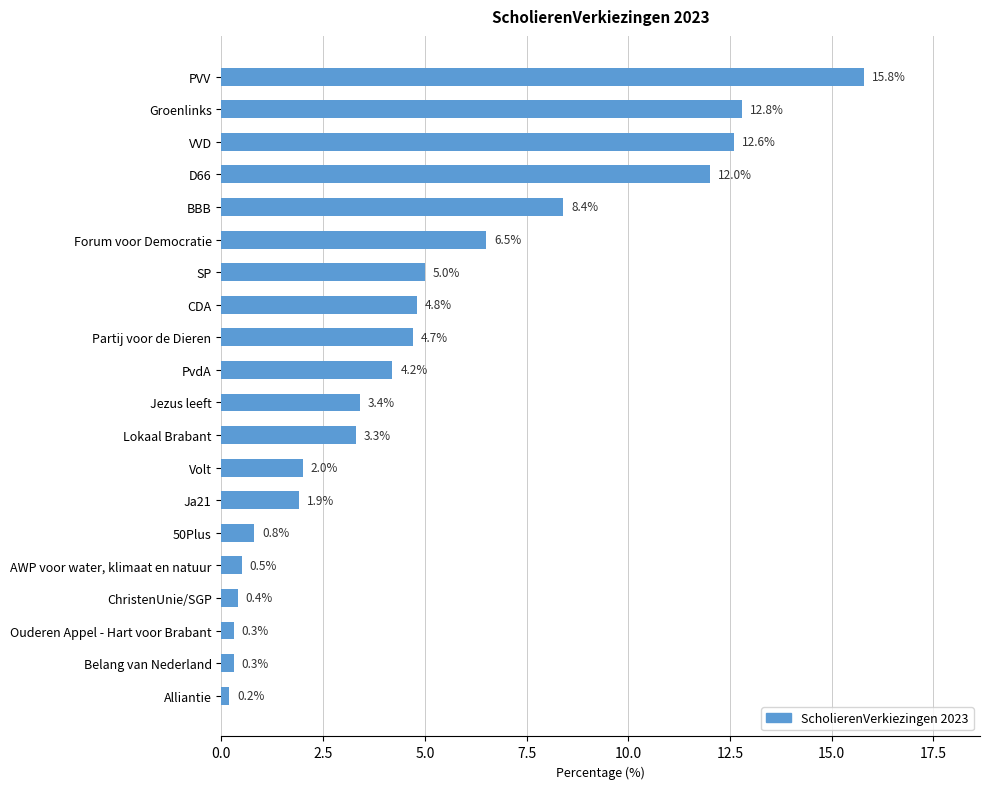

What is the minimum value shown in the chart?

0.2